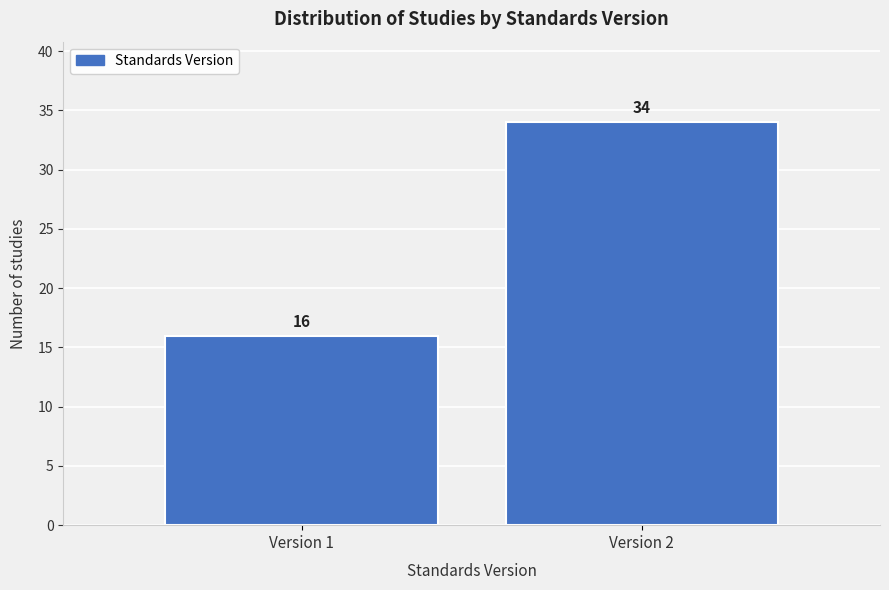

Reading left to right, list all the values displayed in this chart.

Version 1=16	Version 2=34